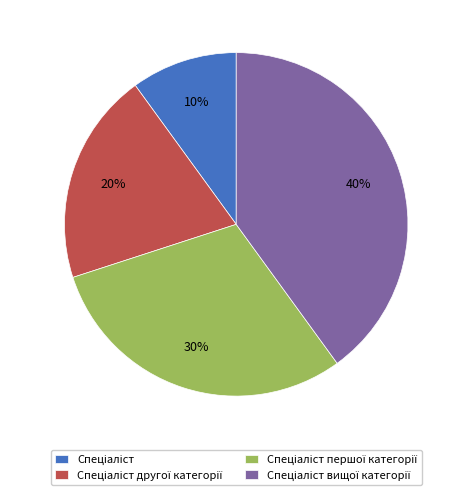

To the nearest percent, what is the difference between the largest and smallest slice percentages?

30%